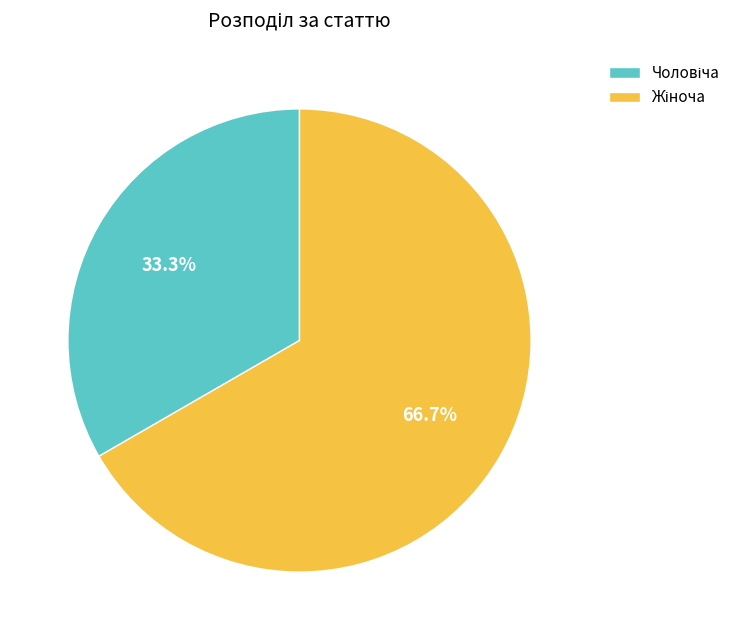

To the nearest percent, what is the difference between the largest and smallest slice percentages?

33%